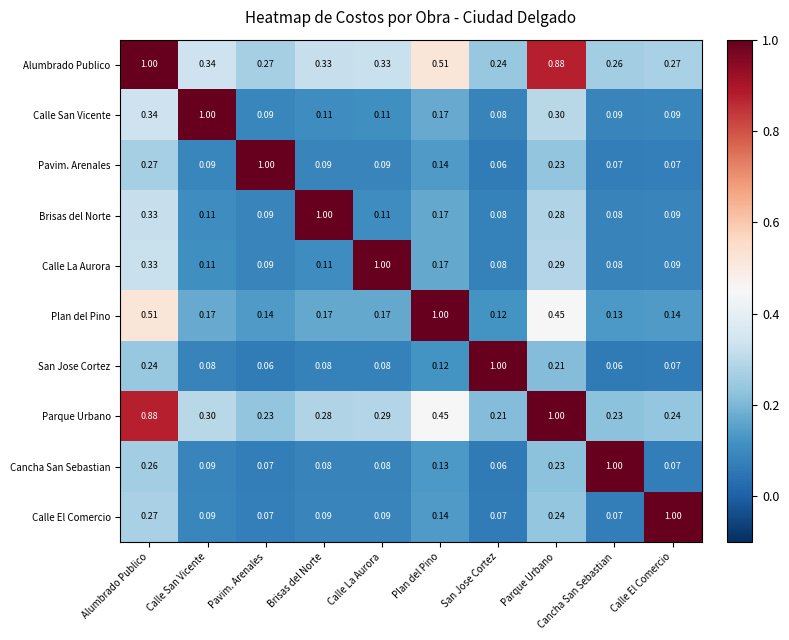

At which label is Plan del Pino closest to 0?

San Jose Cortez